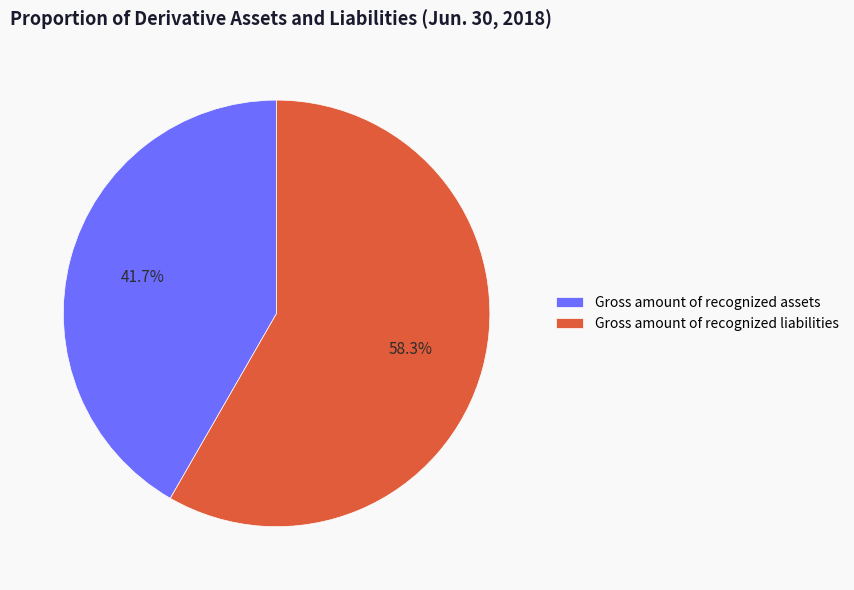

True or false: Gross amount of recognized assets accounts for 42% of the total.

True